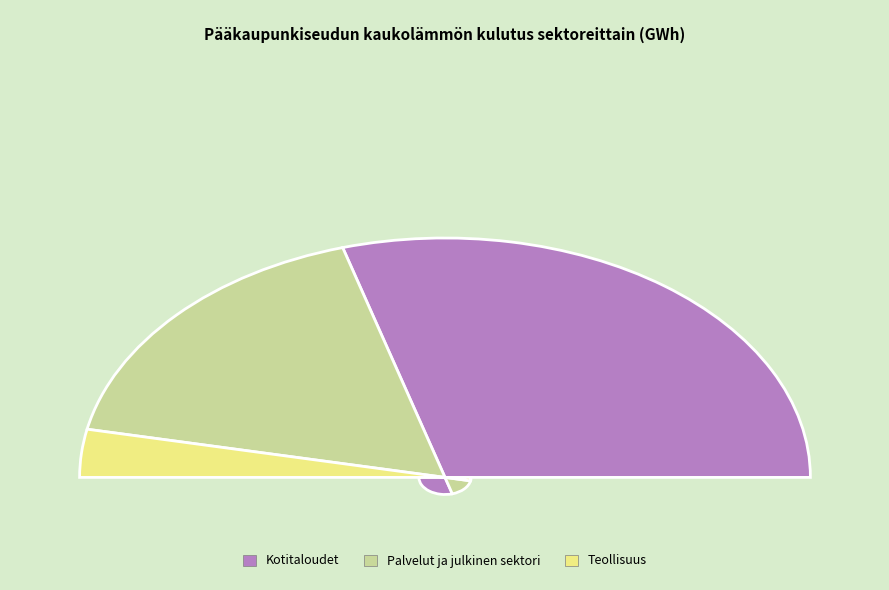

What percentage is the Teollisuus slice, to the nearest percent?

6%